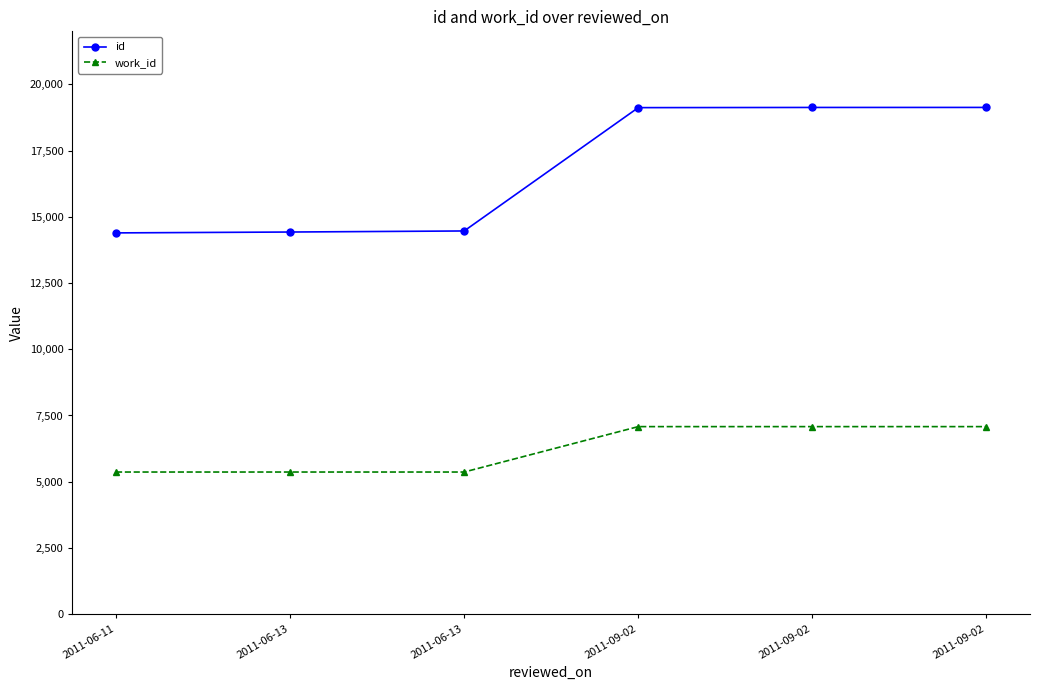

Is the value of id at 2011-09-02 greater than the value of work_id at 2011-09-02?

Yes